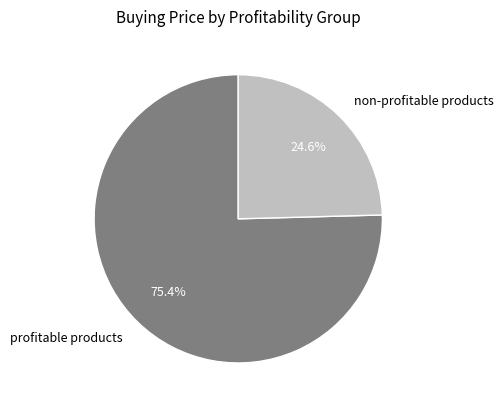

Which slice is the smallest?

non-profitable products